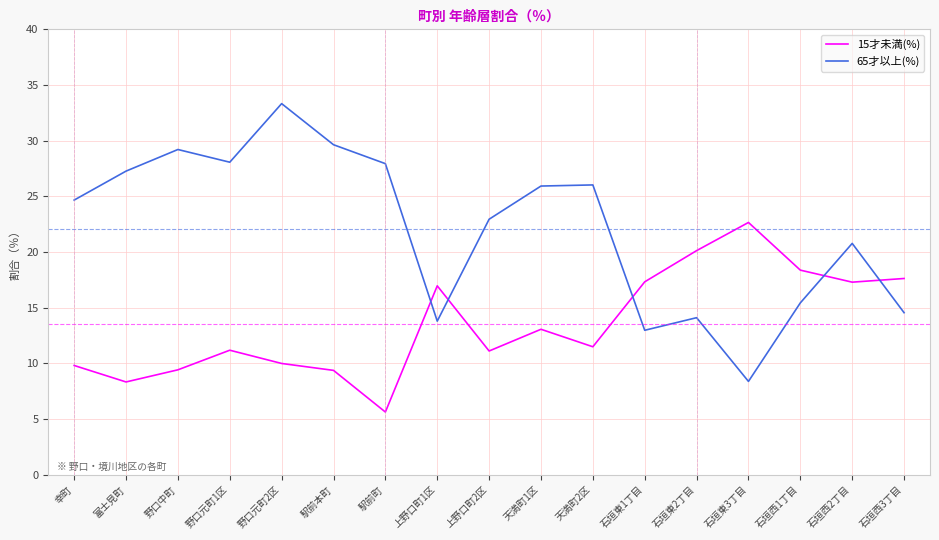

After their last crossing, which series has the higher values: 15才未満(%) or 65才以上(%)?

15才未満(%)